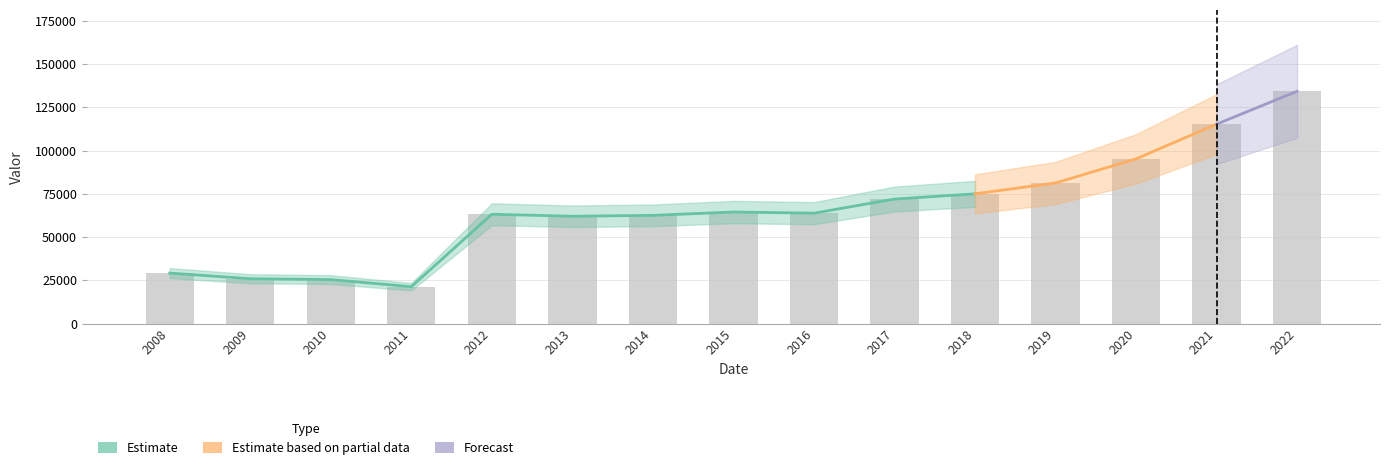

Where does the data first go above 63831?

2015